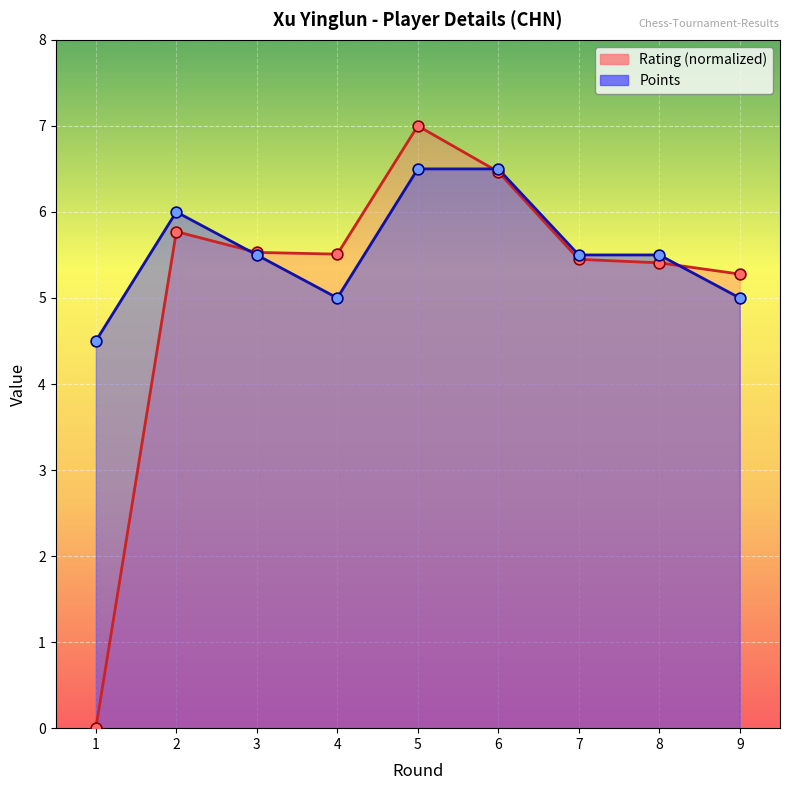

Which series reaches the minimum Y coordinate?

Rating